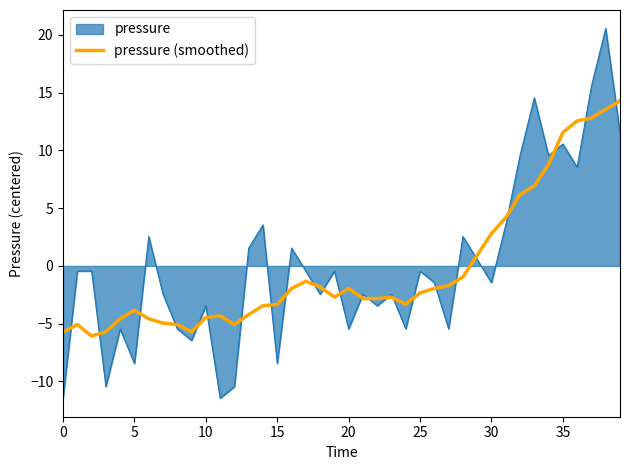

Which series has the widest spread of values?

pressure